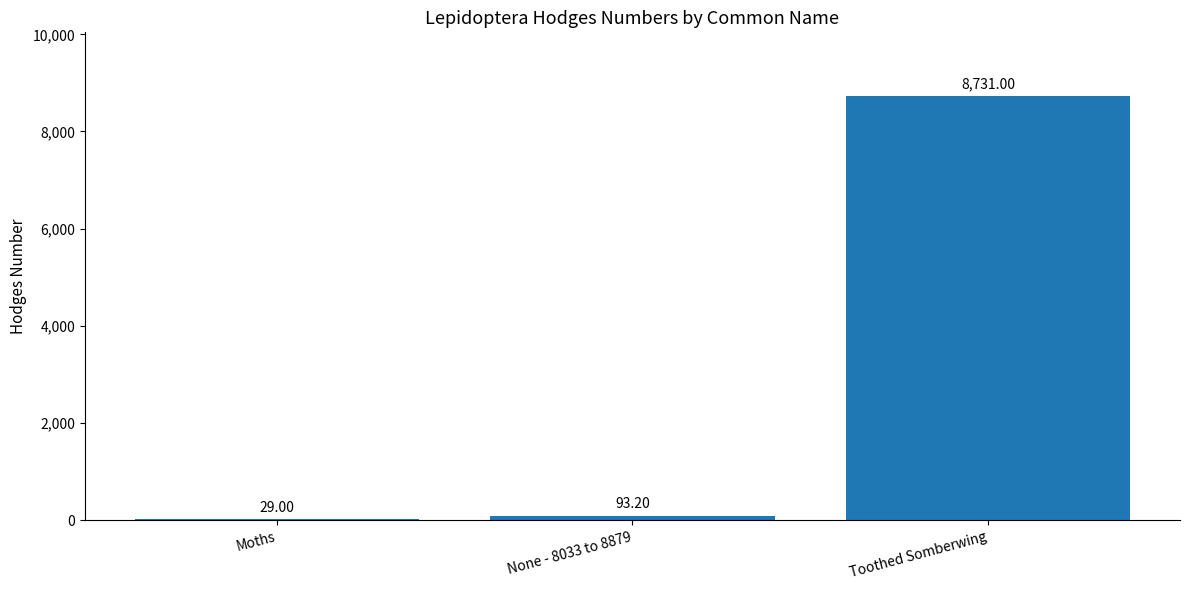

Which label corresponds to the largest value in the chart?

Toothed Somberwing